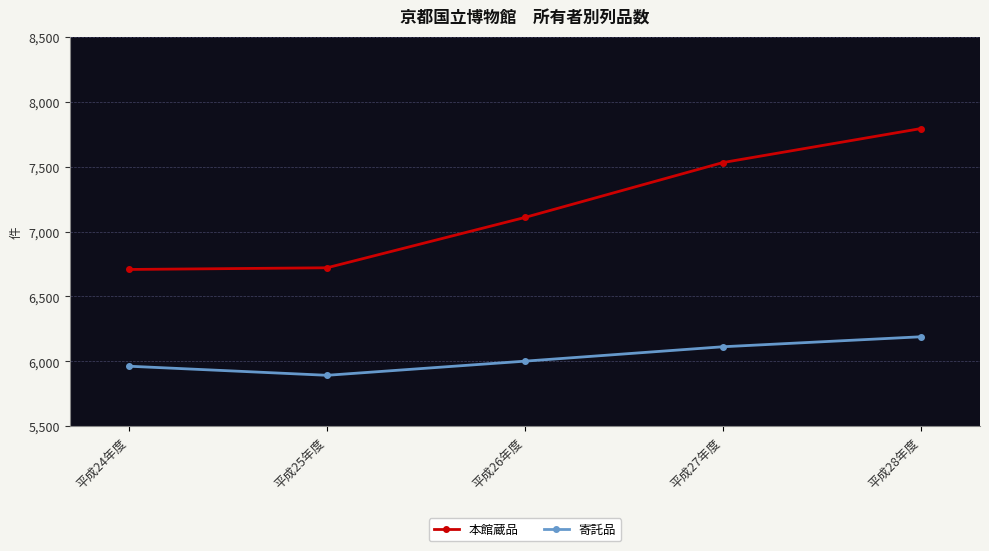

The 本館蔵品 series shows 6721 at 平成25年度. True or false?

True